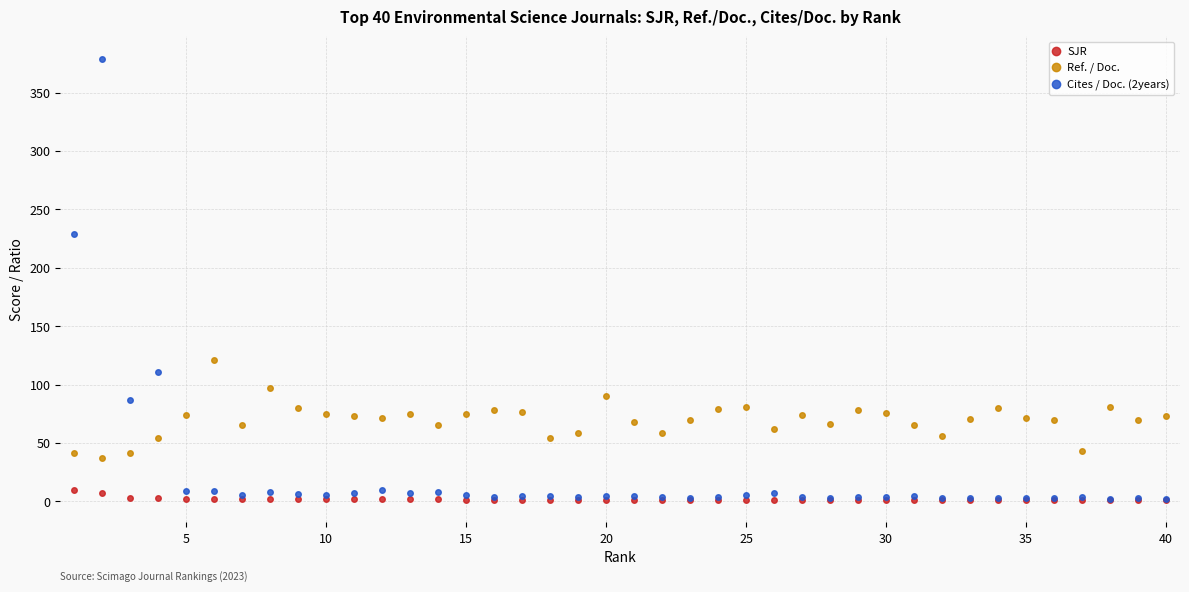

What is the value of the Ref. / Doc. point at the 37th from the left?

43.2